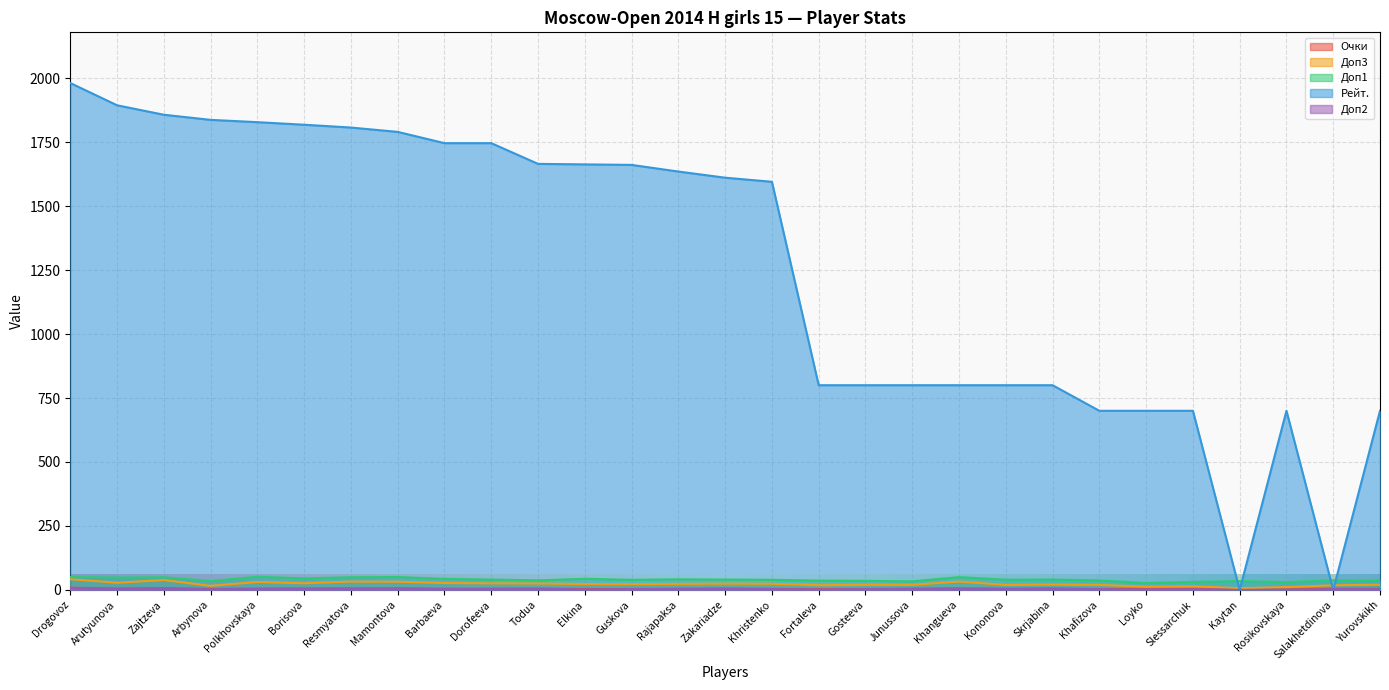

At which category is the sum across all series the highest?

Drogovoz